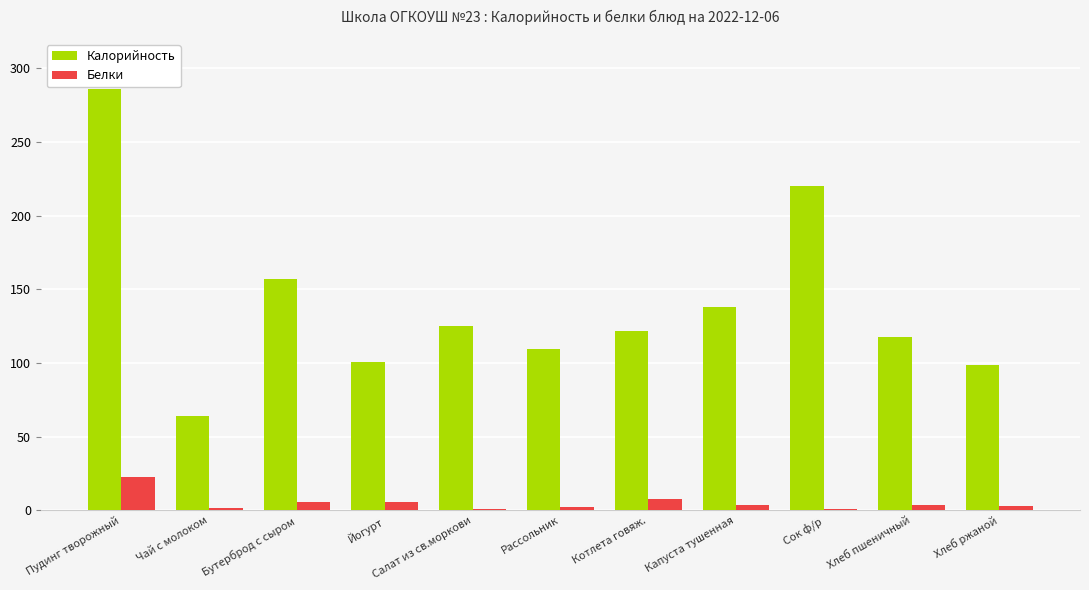

Count the number of categories in the chart.

11